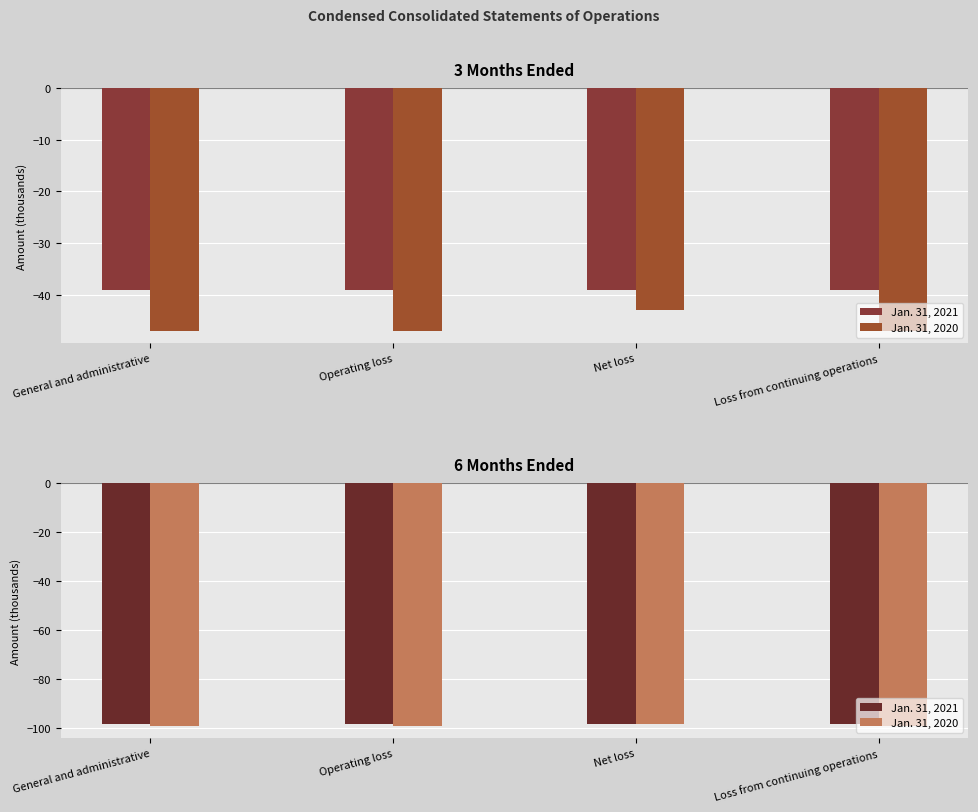

What is the difference between the Jan. 31, 2020 values at Net loss and Operating loss?

1